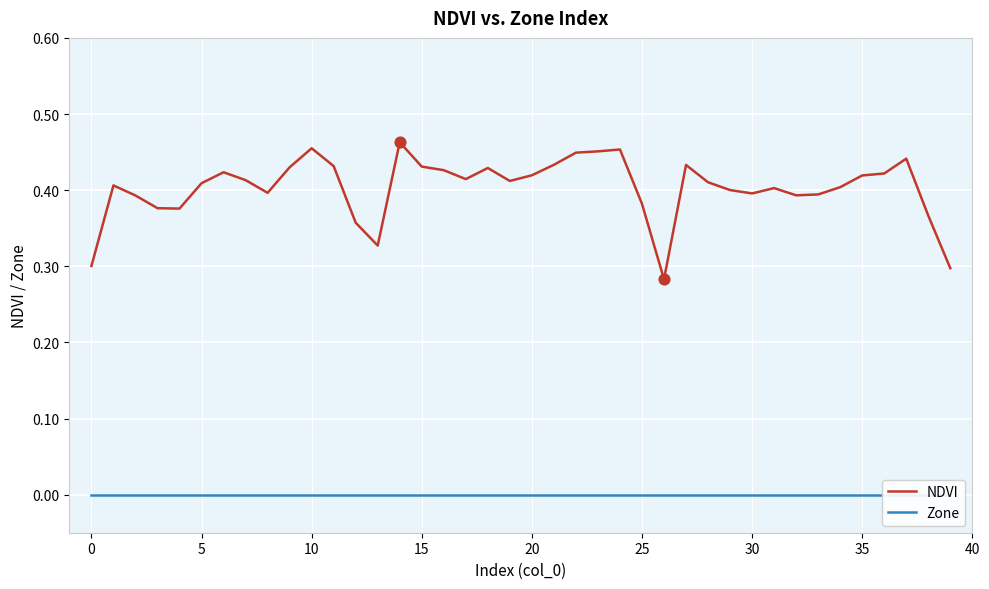

At which category is the sum across all series the highest?

14